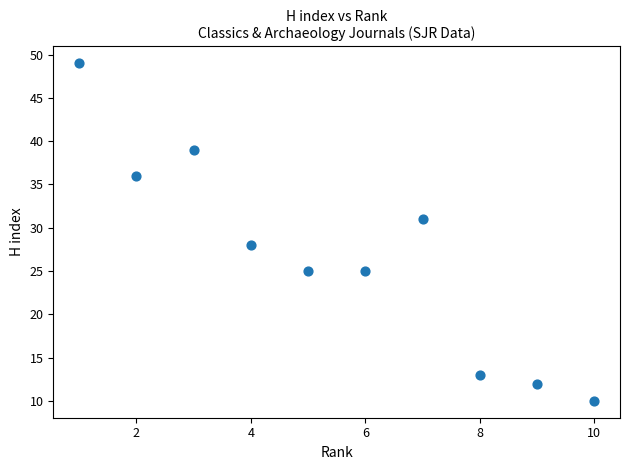

What Y value in the scatter plot is closest to 29?

28